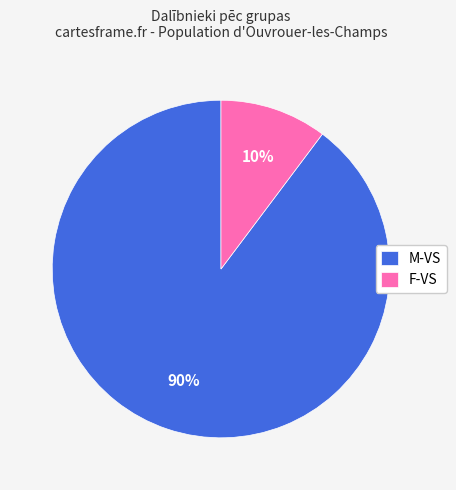

Between F-VS and M-VS, which is larger?

M-VS